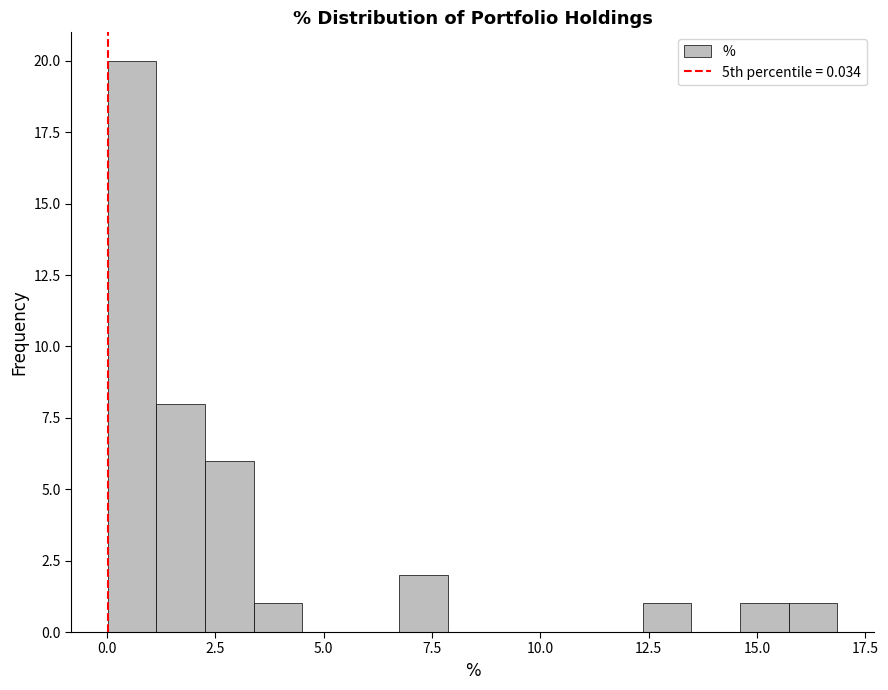

Read against the x-axis, roughly where is the centre of the tallest bar?

0.5